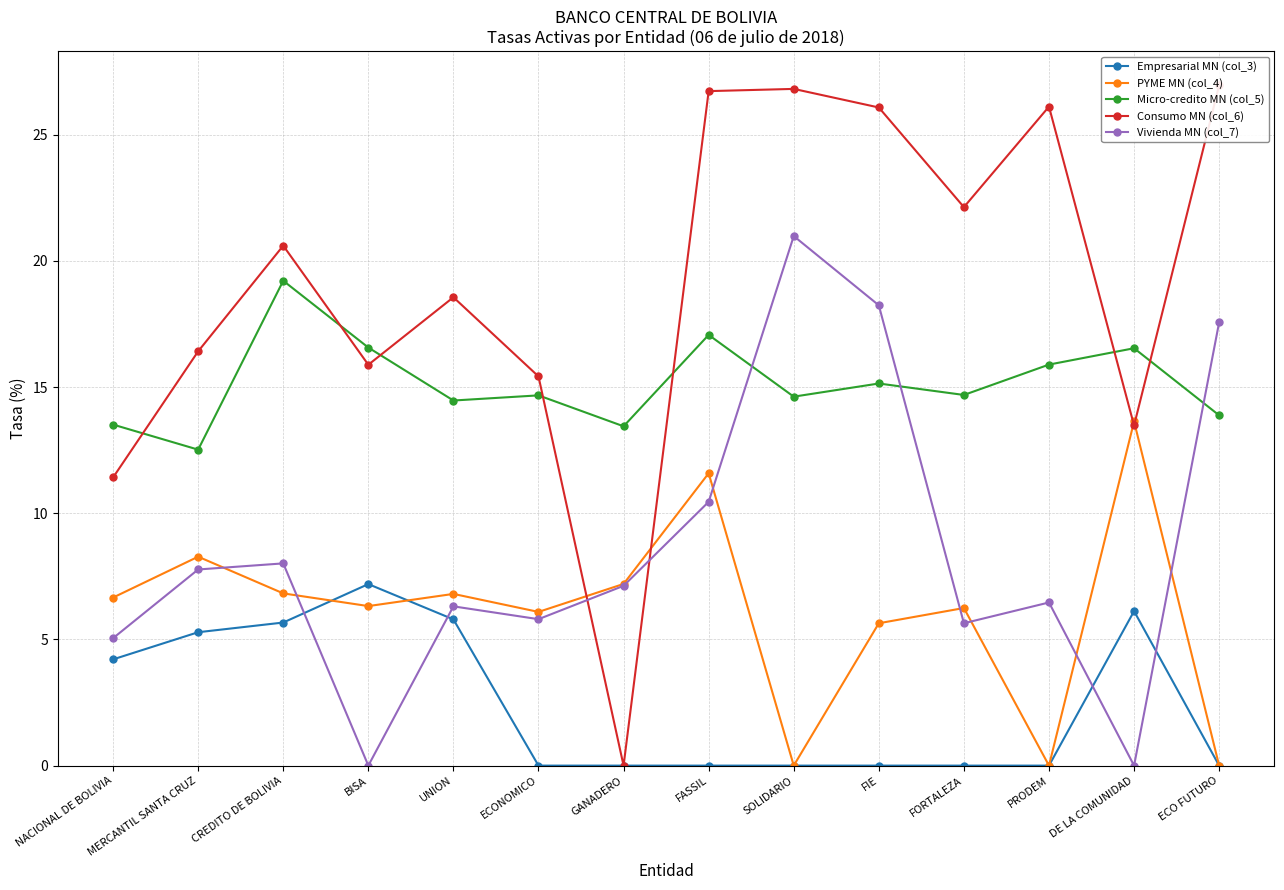

Is the value of Micro-credito MN (col_5) at DE LA COMUNIDAD greater than the value of Vivienda MN (col_7) at FASSIL?

Yes